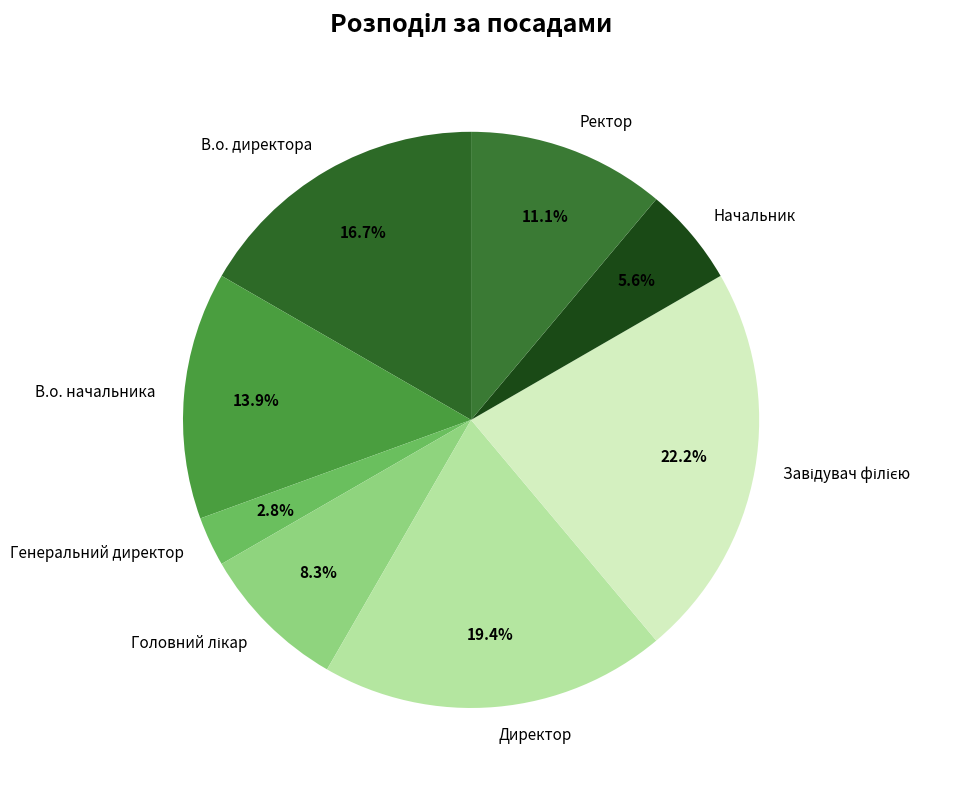

Combined, do В.о. начальника and Генеральний директор account for over 50%?

No